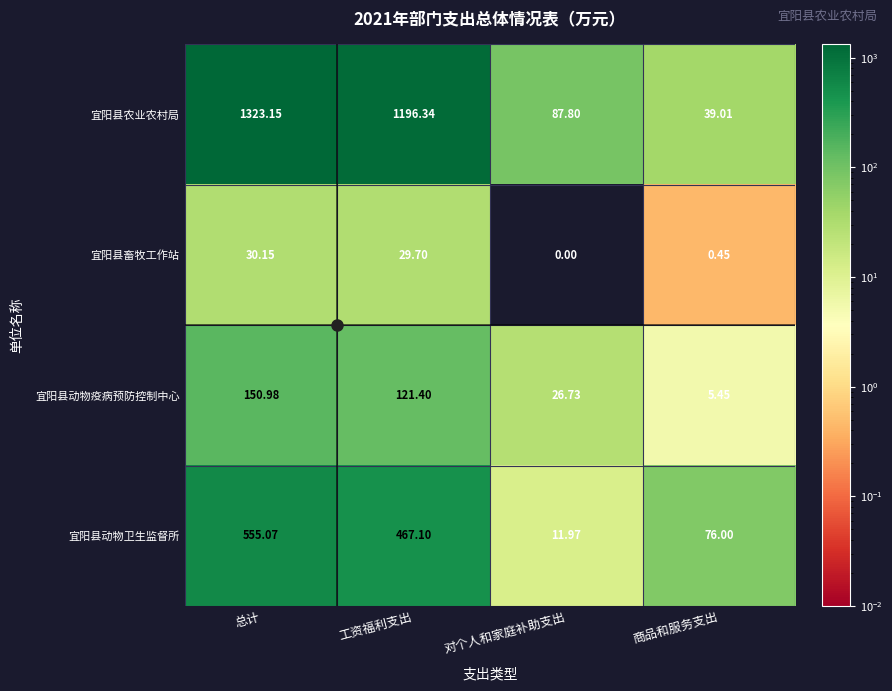

Is the value of 宜阳县农业农村局 at 总计 greater than the value of 宜阳县动物疫病预防控制中心 at 总计?

Yes